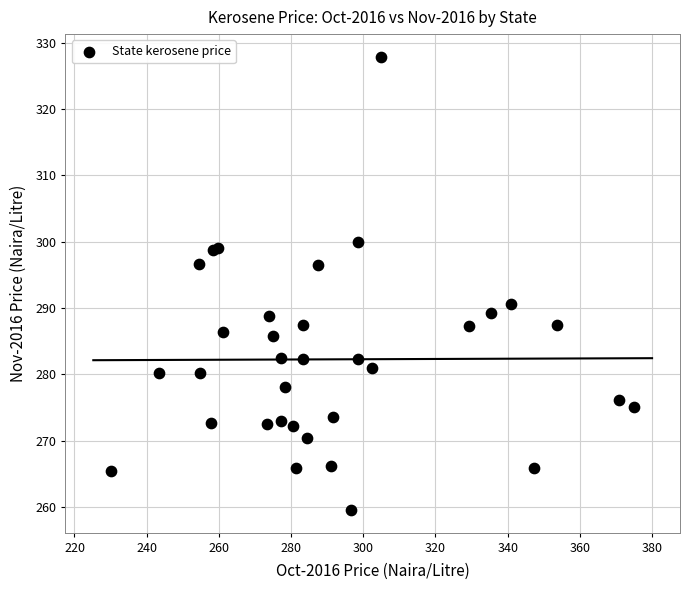

What Y value in the scatter plot is closest to 293?

290.7